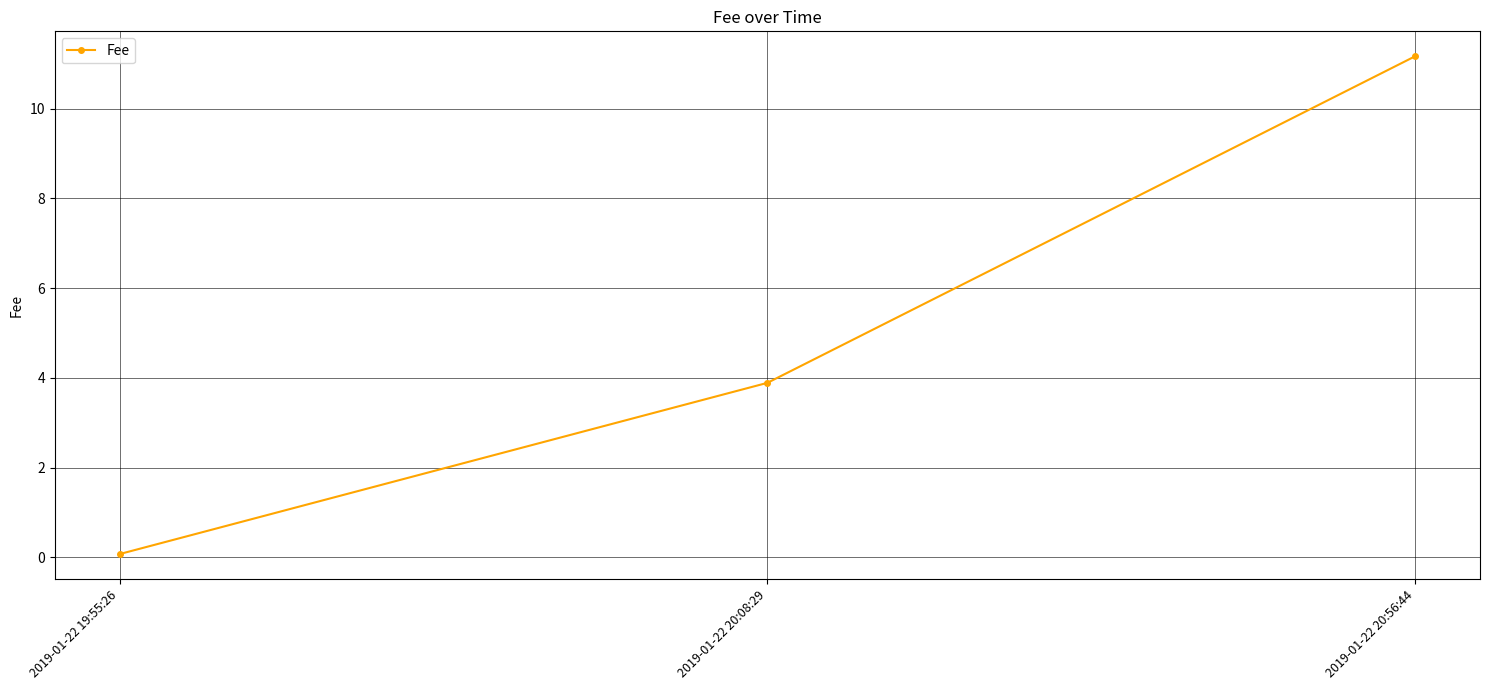

Reading right to left, what are all the values shown in this chart?

11.2	3.9	0.1